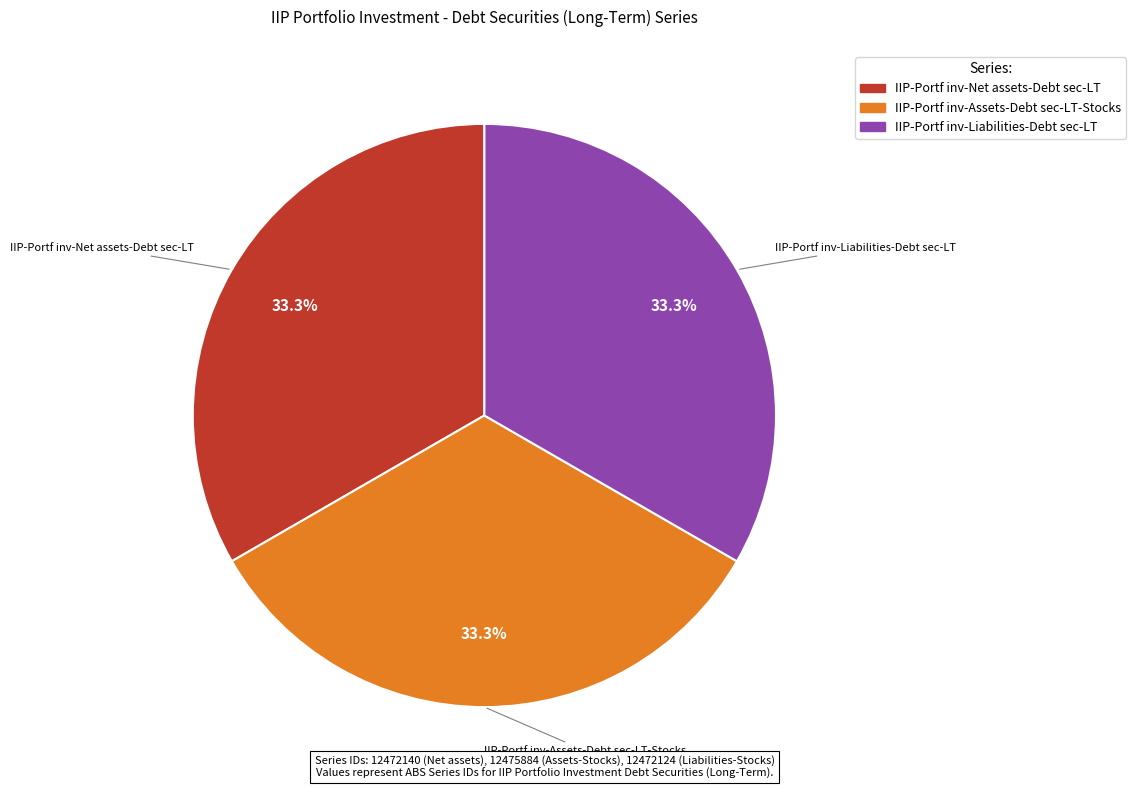

What is the ratio of the value at IIP-Portf inv-Net assets-Debt sec-LT to the value at IIP-Portf inv-Assets-Debt sec-LT-Stocks?

1.0